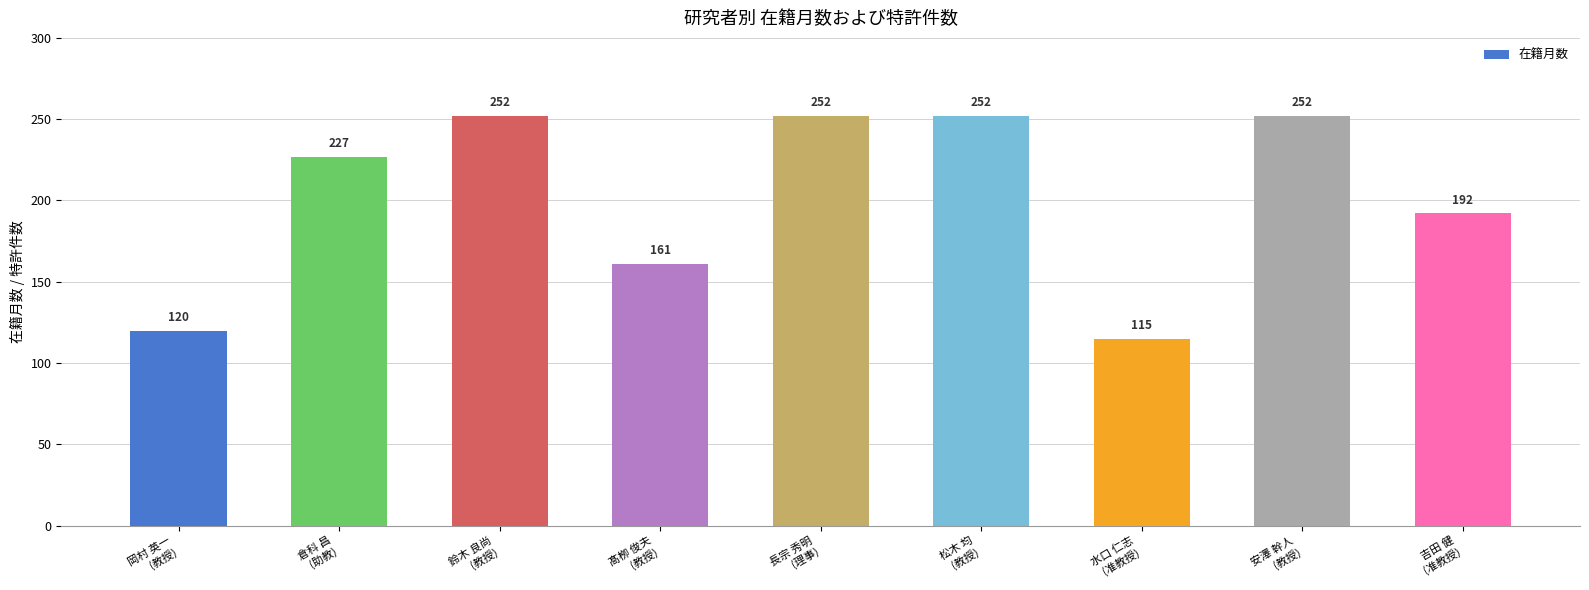

What is the approximate value at 松木 均
(教授)?

252